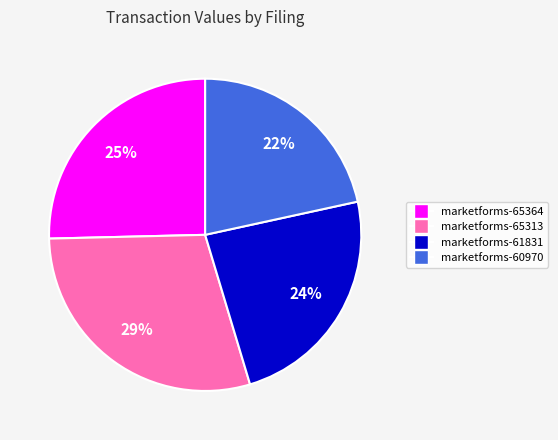

To the nearest percent, what is the average slice percentage?

25%